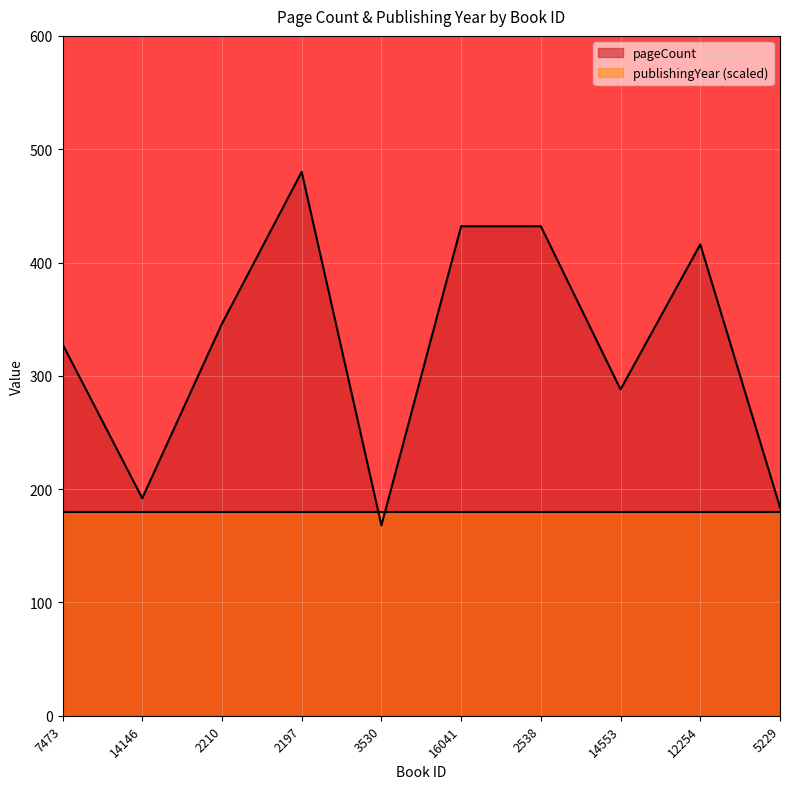

Rank the categories by value from highest to lowest.

2197, 16041, 2538, 12254, 2210, 7473, 14553, 14146, 5229, 3530